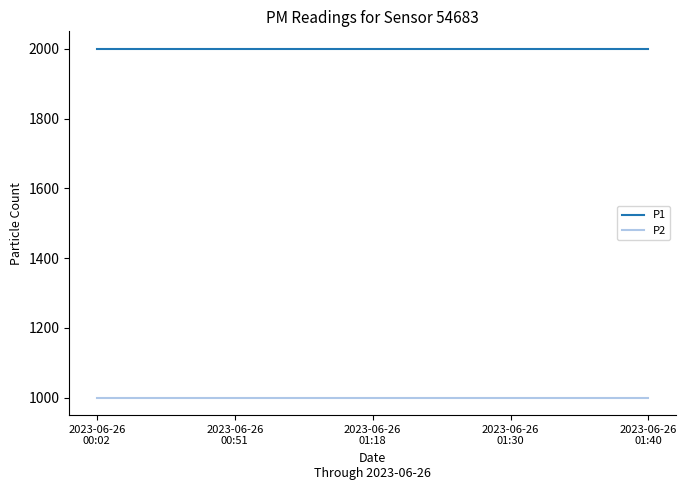

What is the maximum value shown in the chart?

1999.9